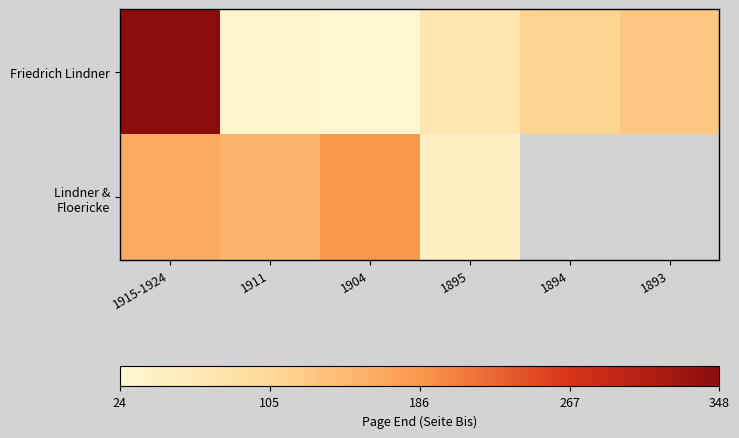

At how many categories does at least one series exceed 83?

5